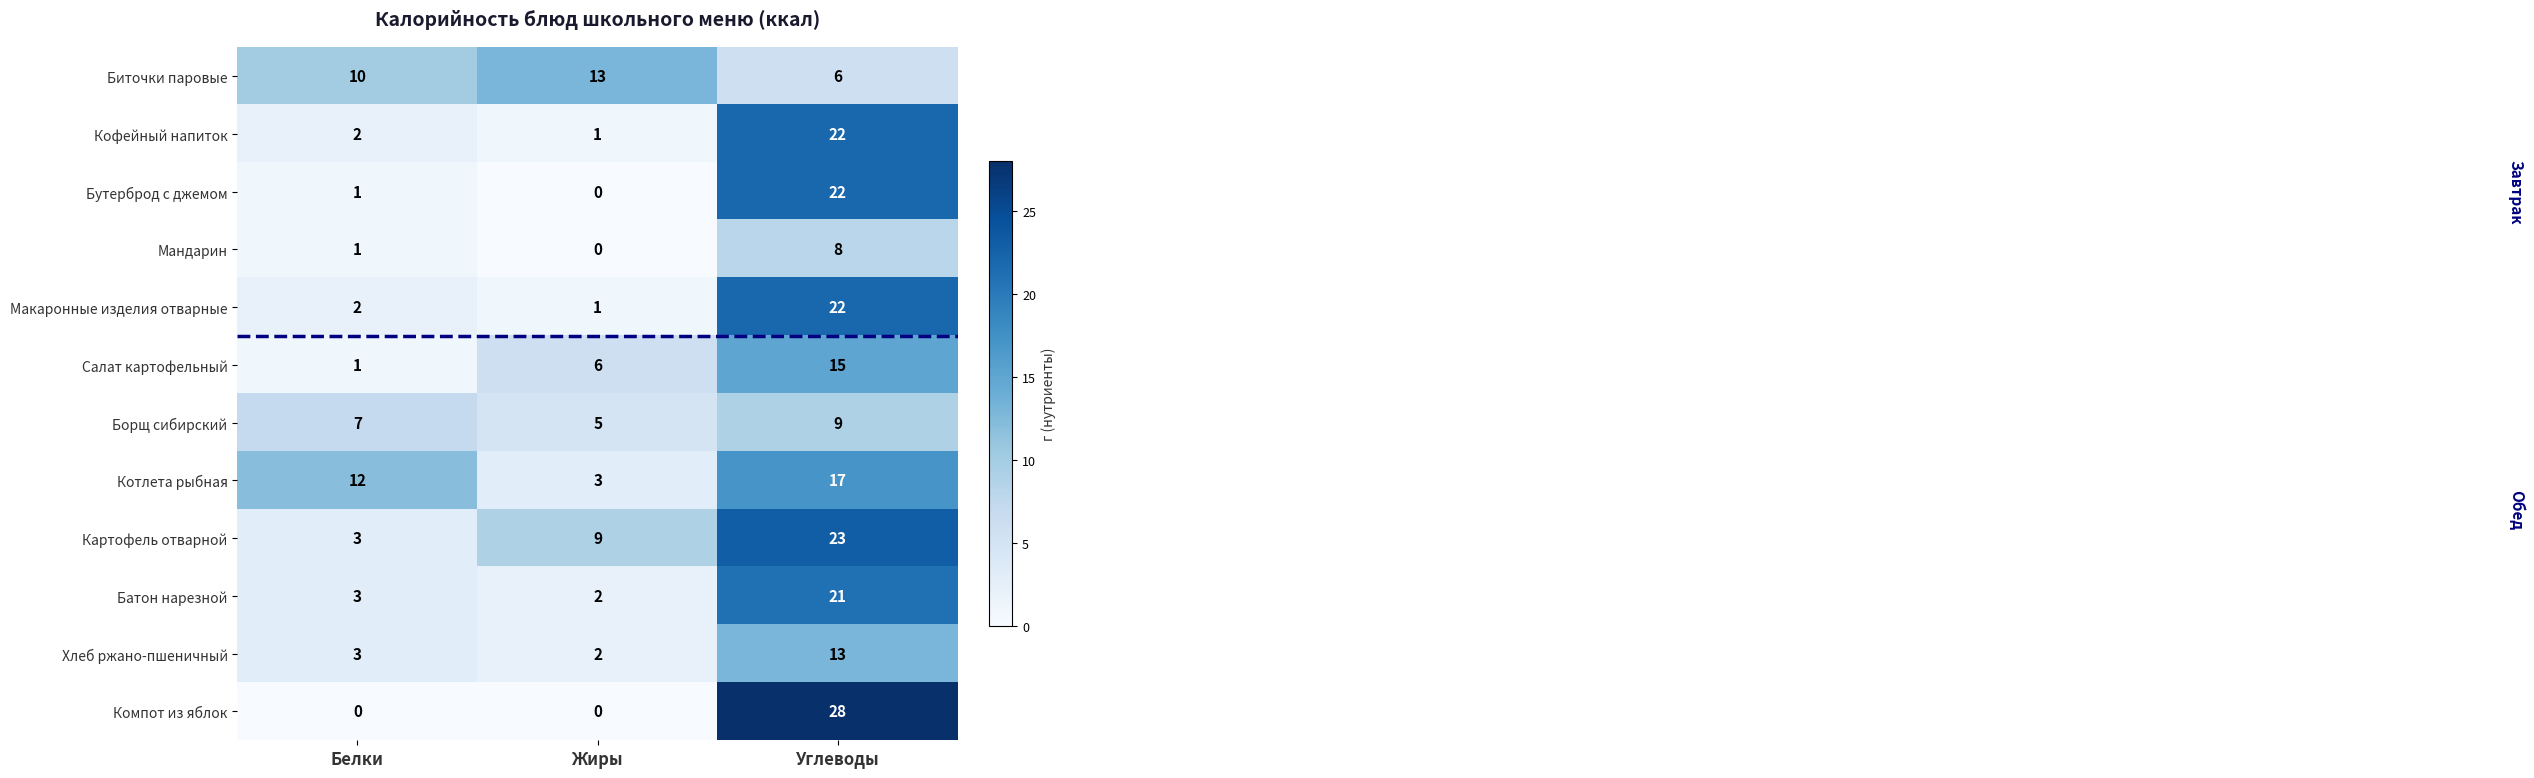

The value of Хлеб ржано-пшеничный at Жиры is 3. True or false?

False